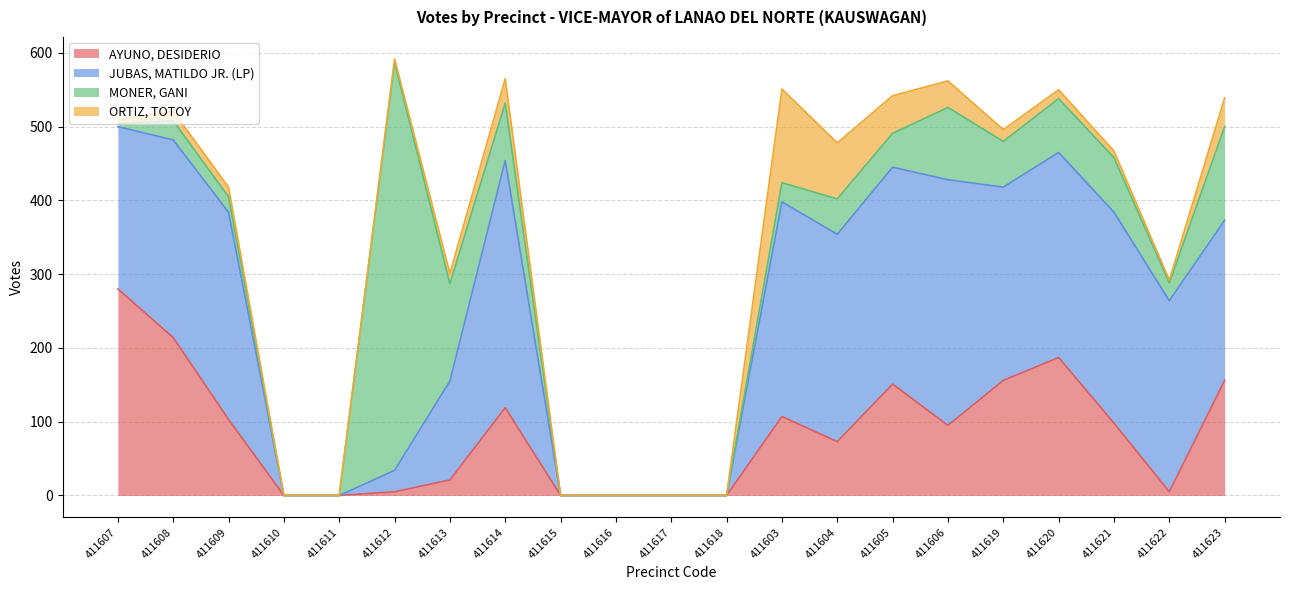

Is it true that AYUNO, DESIDERIO equals 147 at 411603?

False